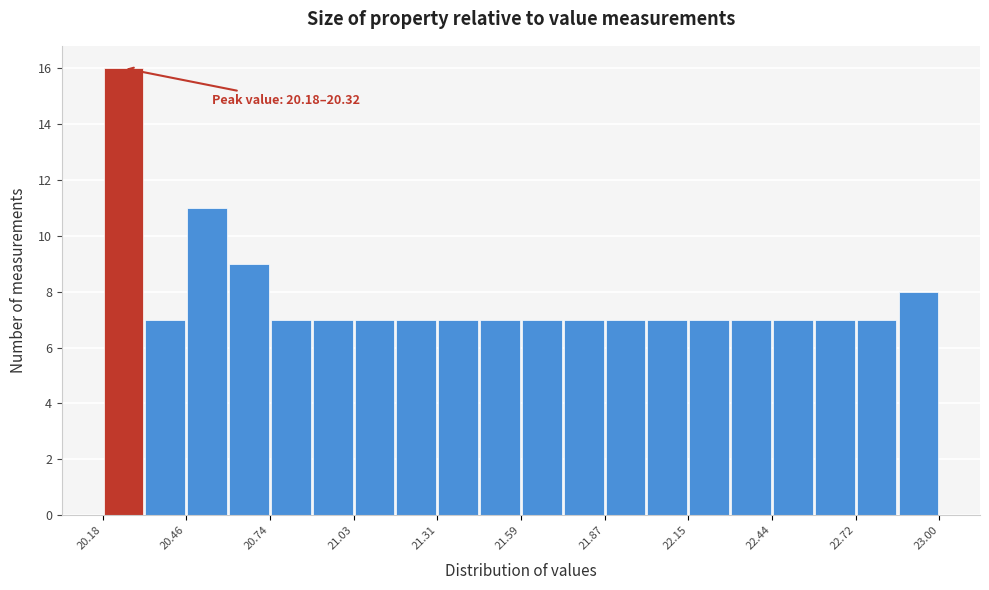

Around what value on the x-axis is the tallest bar? Give the approximate position of its centre, as read against the axis.

20.25